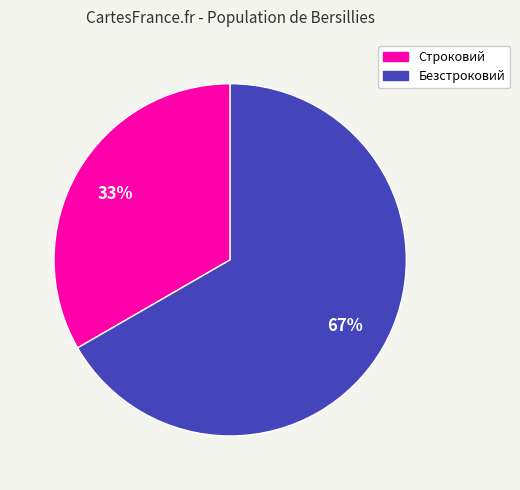

True or false: Строковий accounts for 33% of the total.

True